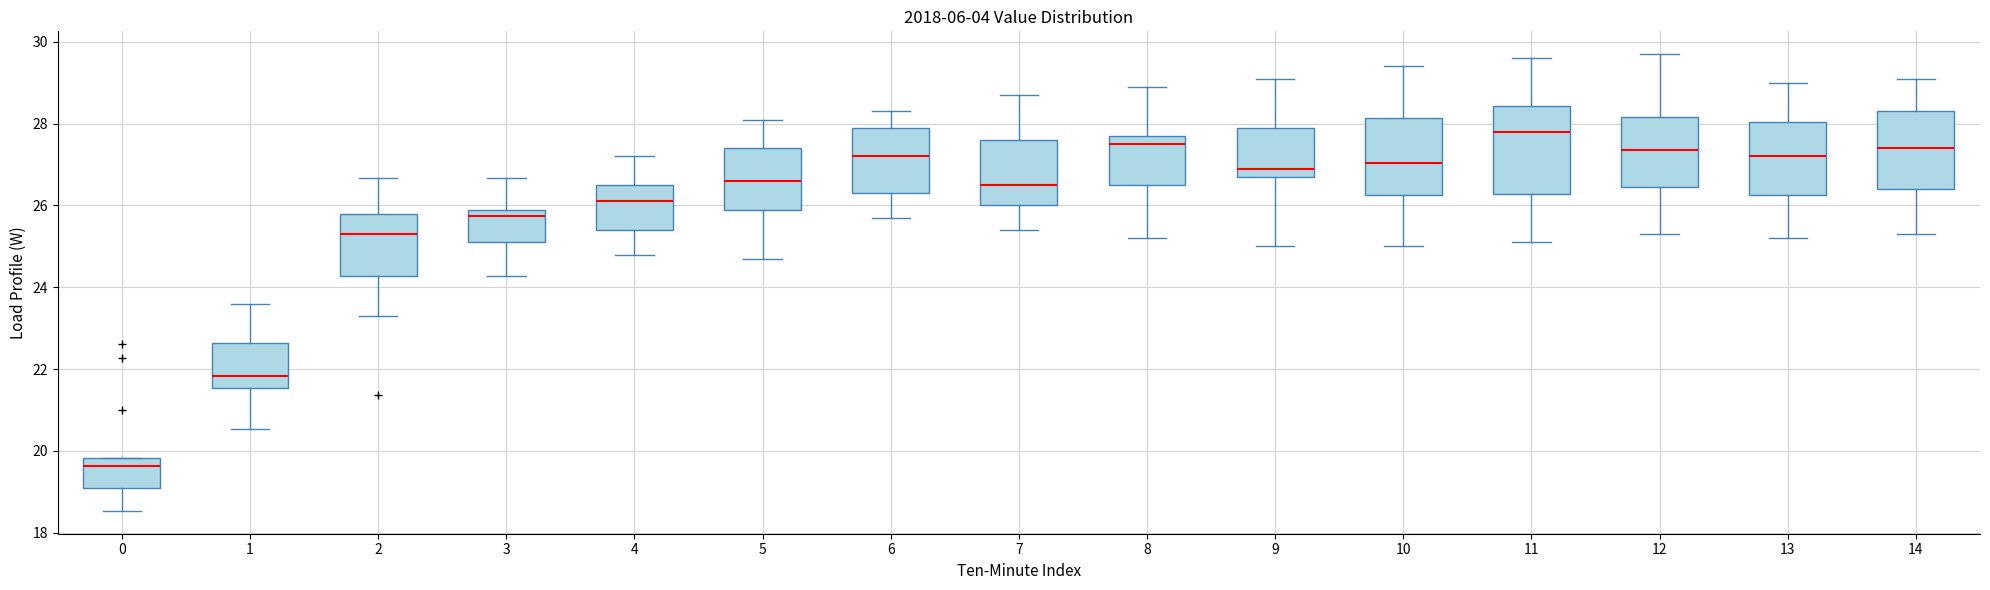

Where does the upper whisker of the box at x = 5 end on the y-axis? The values are not printed on the chart, so give them approximately, as read against the axis.

28.2